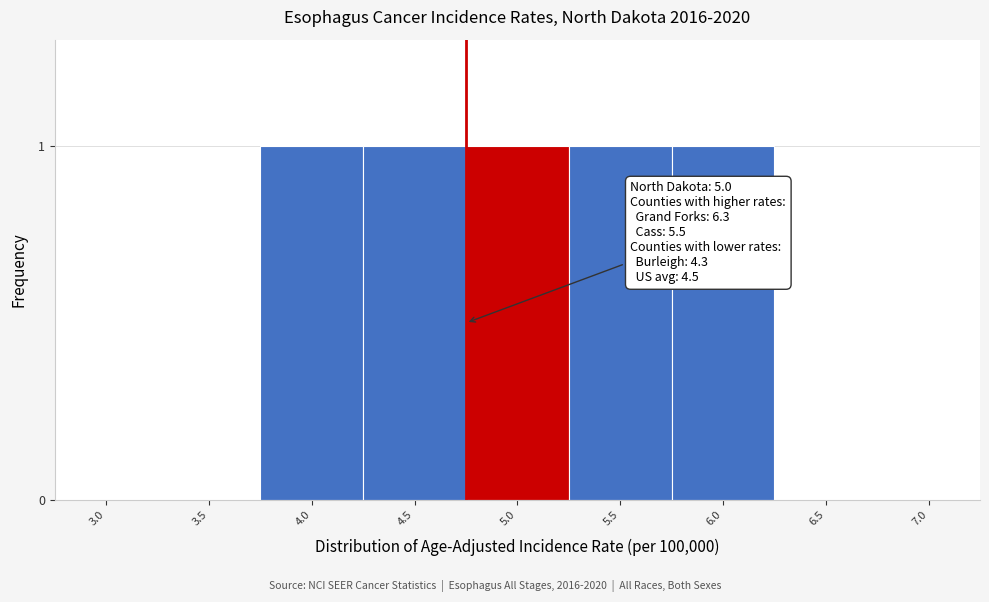

Reading left to right, what are all the values shown in this chart?

3.0=0	3.5=0	4.0=1	4.5=1	5.0=1	5.5=1	6.0=1	6.5=0	7.0=0